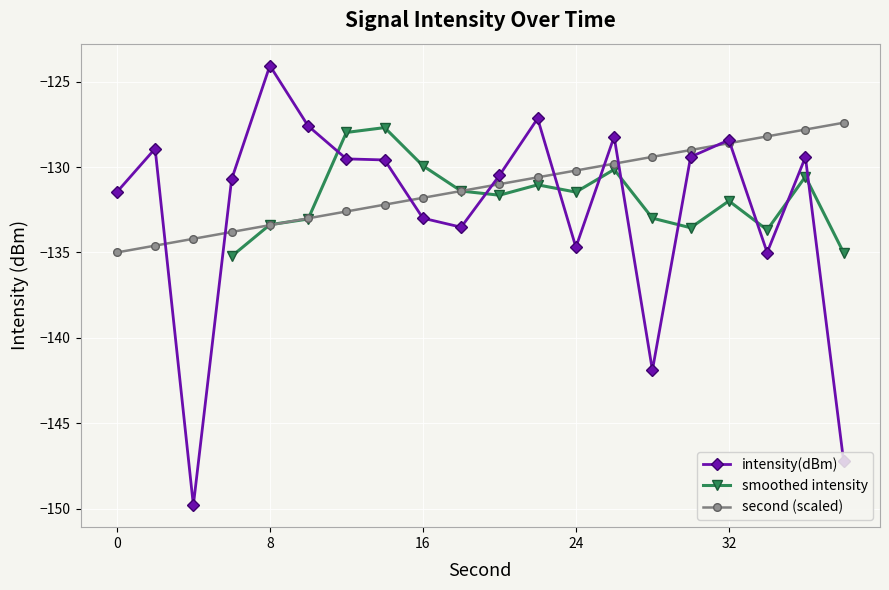

Does the chart display data point markers on the line(s)?

Yes